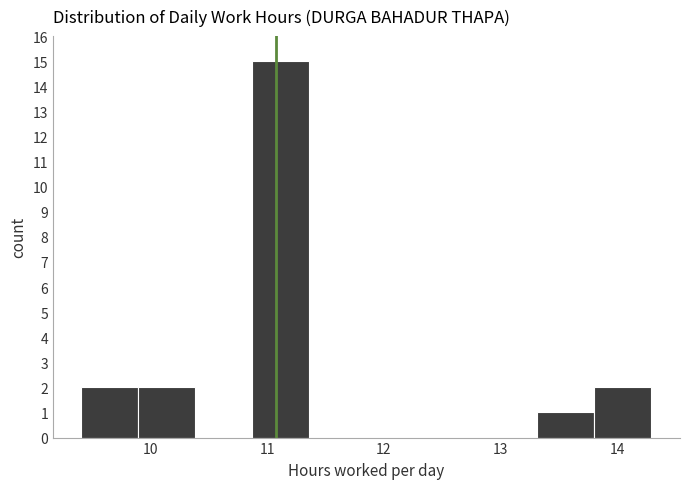

How tall is the bar that spans 13.3 to 13.8 on the x-axis? Neither the bar edges nor the heights are printed on the chart, so give them approximately, as read against the axes.

1